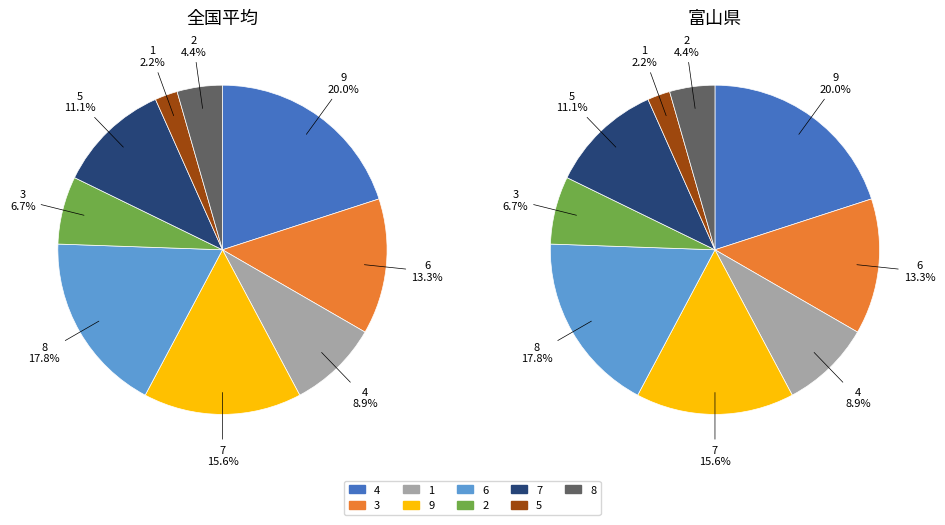

To the nearest percent, what portion does 3 represent?

13%